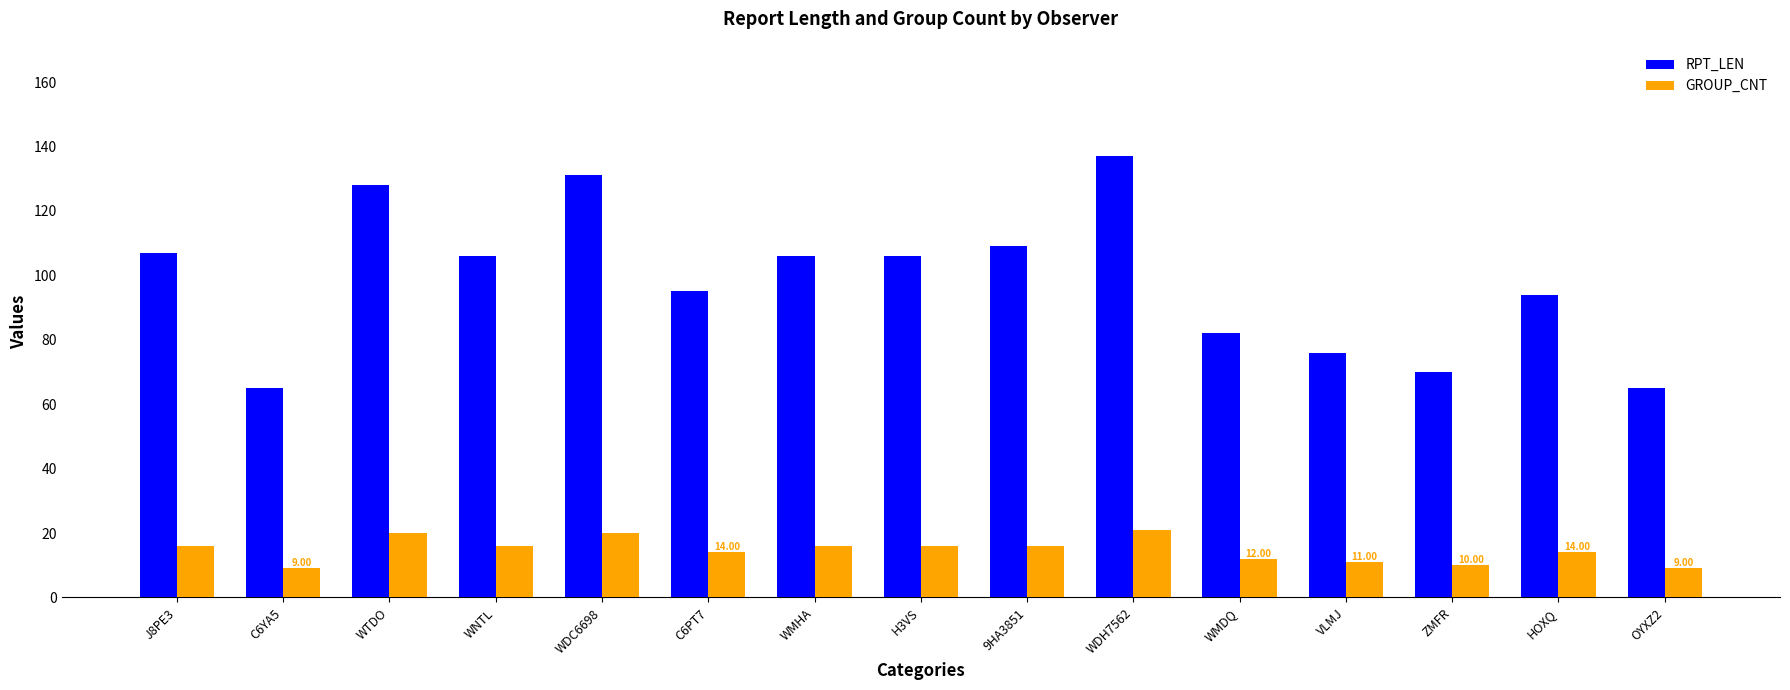

What is the average value of the GROUP_CNT series?

15